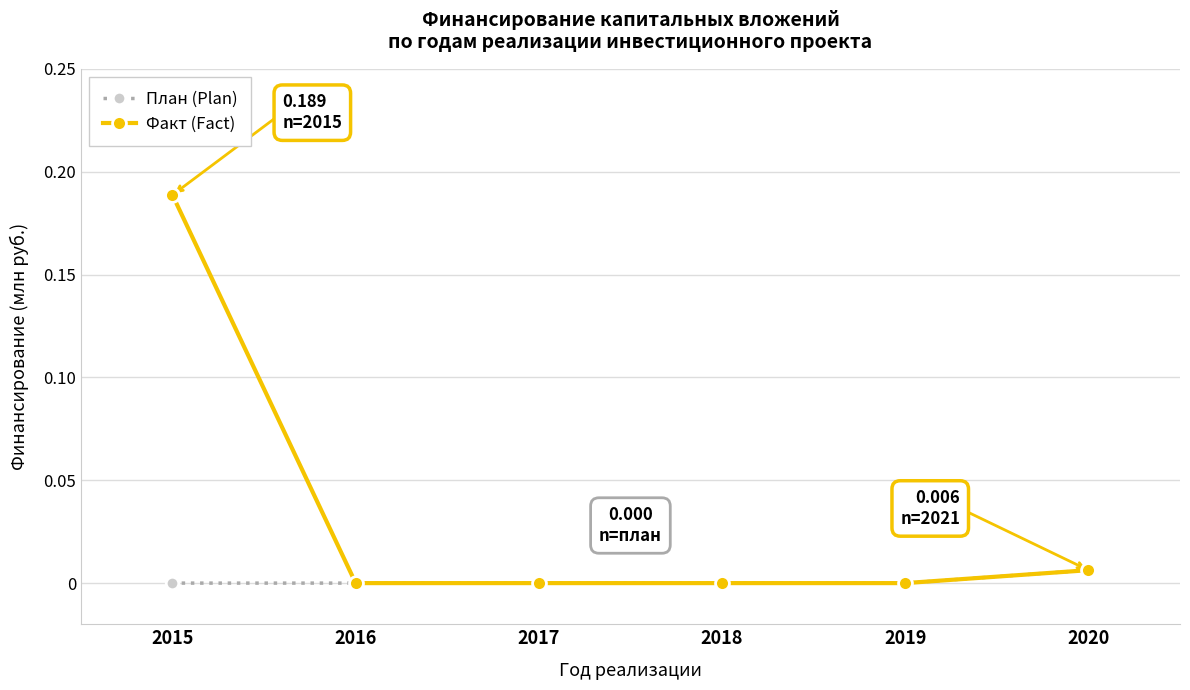

True or false: Факт (Fact) has more than 1 interior local peaks.

False